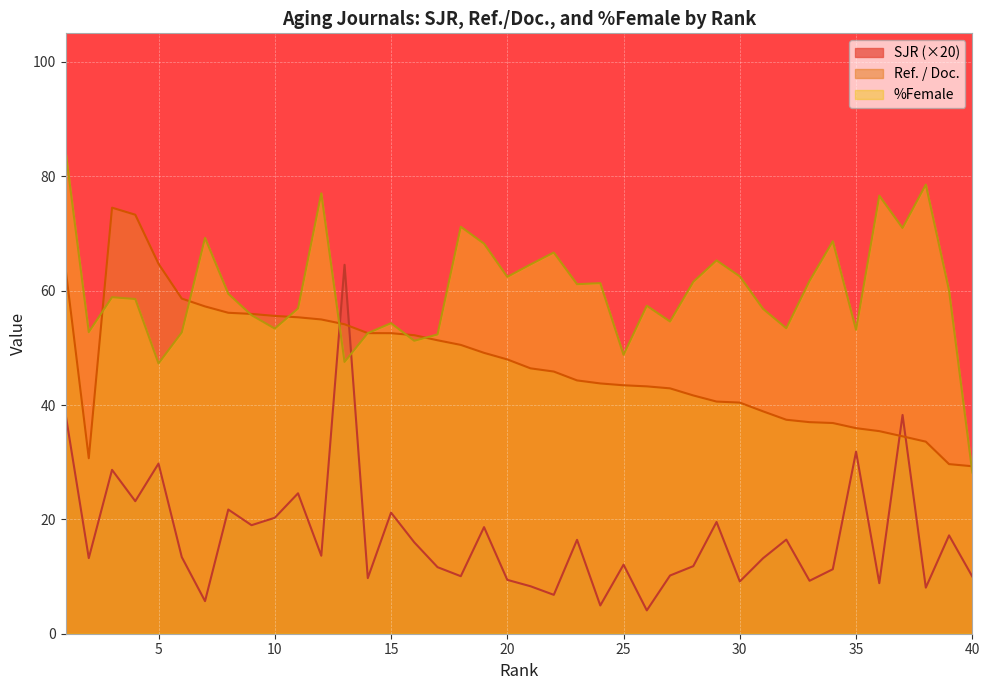

List the series in order of their peak value, highest first.

%Female, Ref. / Doc., SJR (×20)